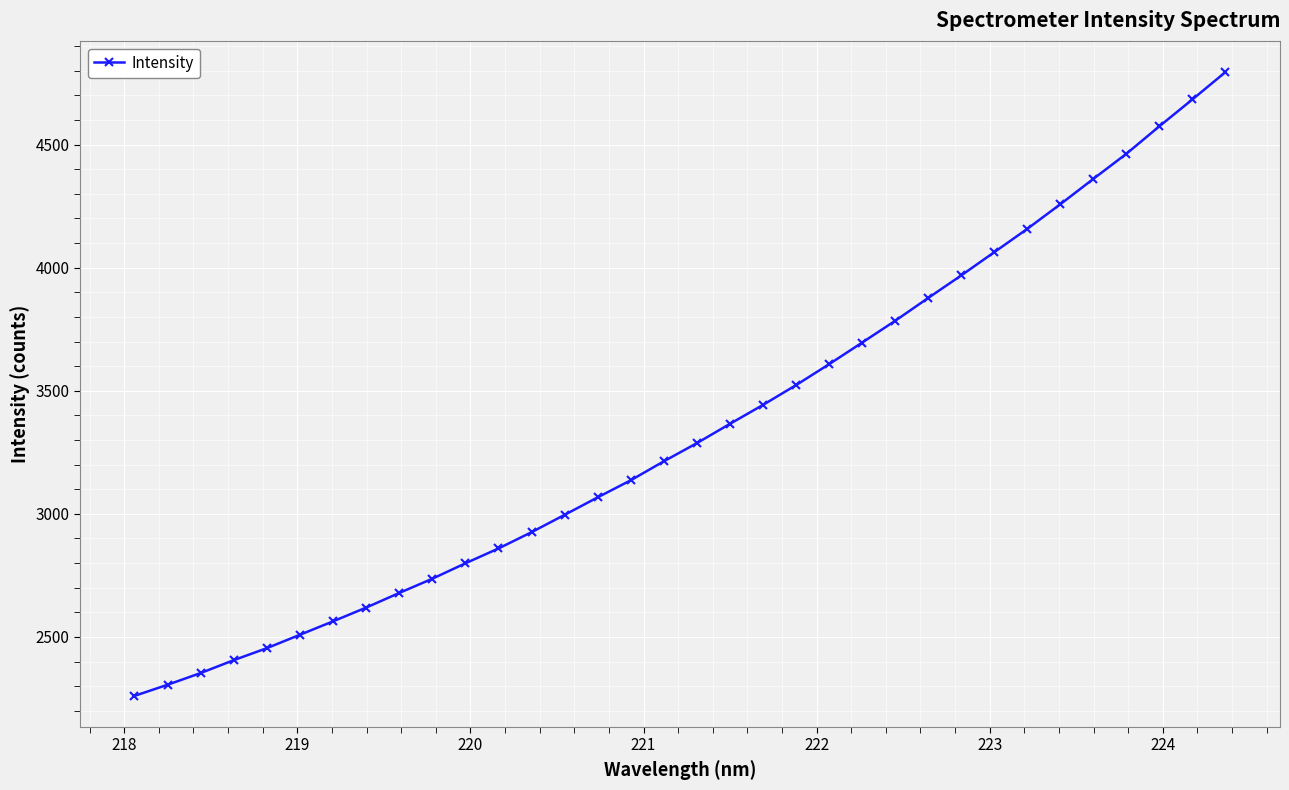

Count the number of categories in the chart.

34